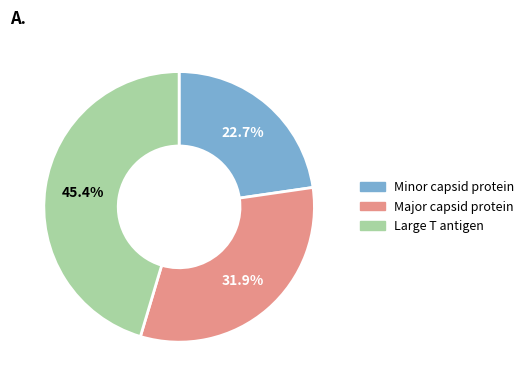

Does Minor capsid protein account for over 50% of the chart?

No